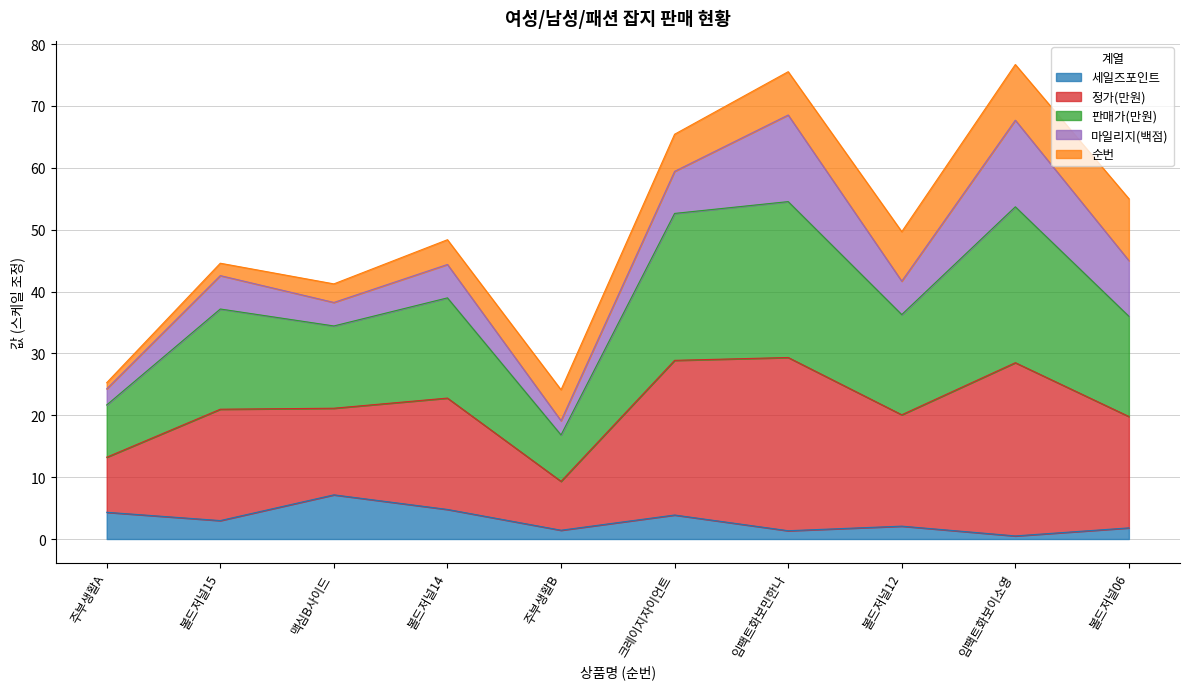

What is the highest value of the 세일즈포인트 series?

7.1